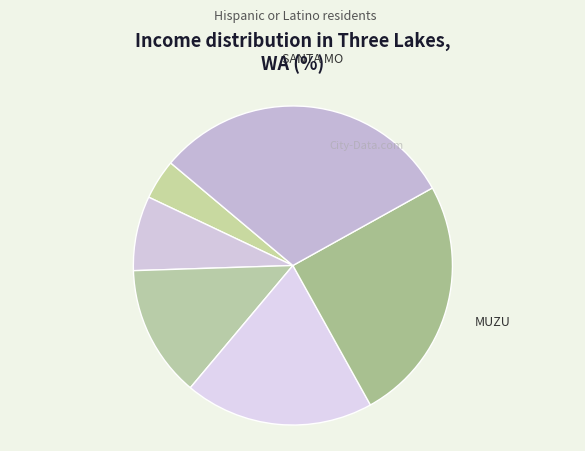

Which category has the biggest portion of the pie?

SANTA MONICA